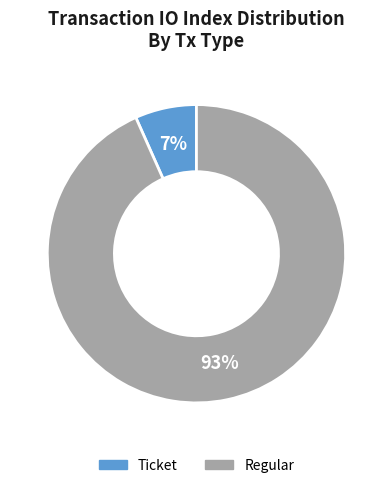

Which category has the smallest portion of the pie?

Ticket